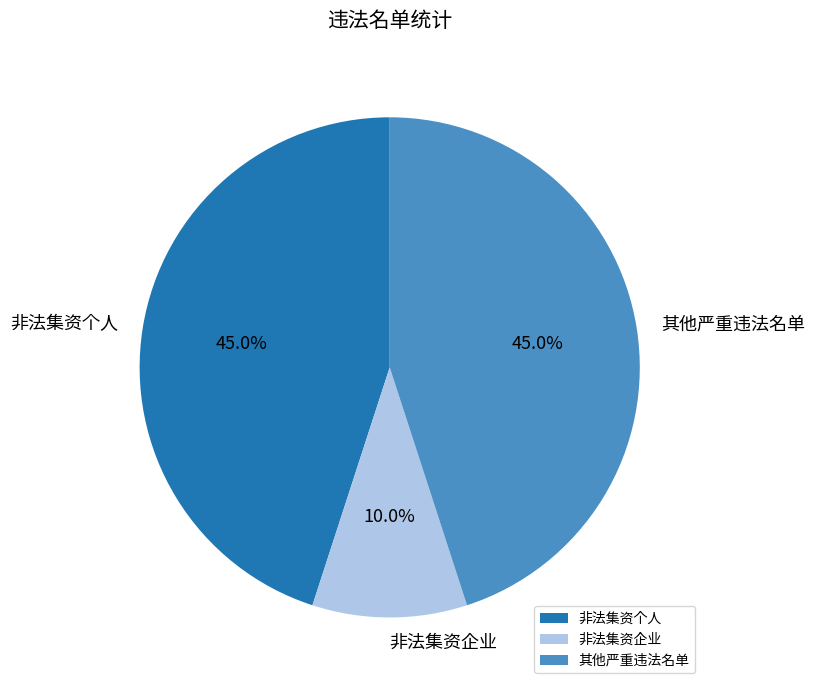

What percentage is NOT represented by 非法集资企业?

90.0%